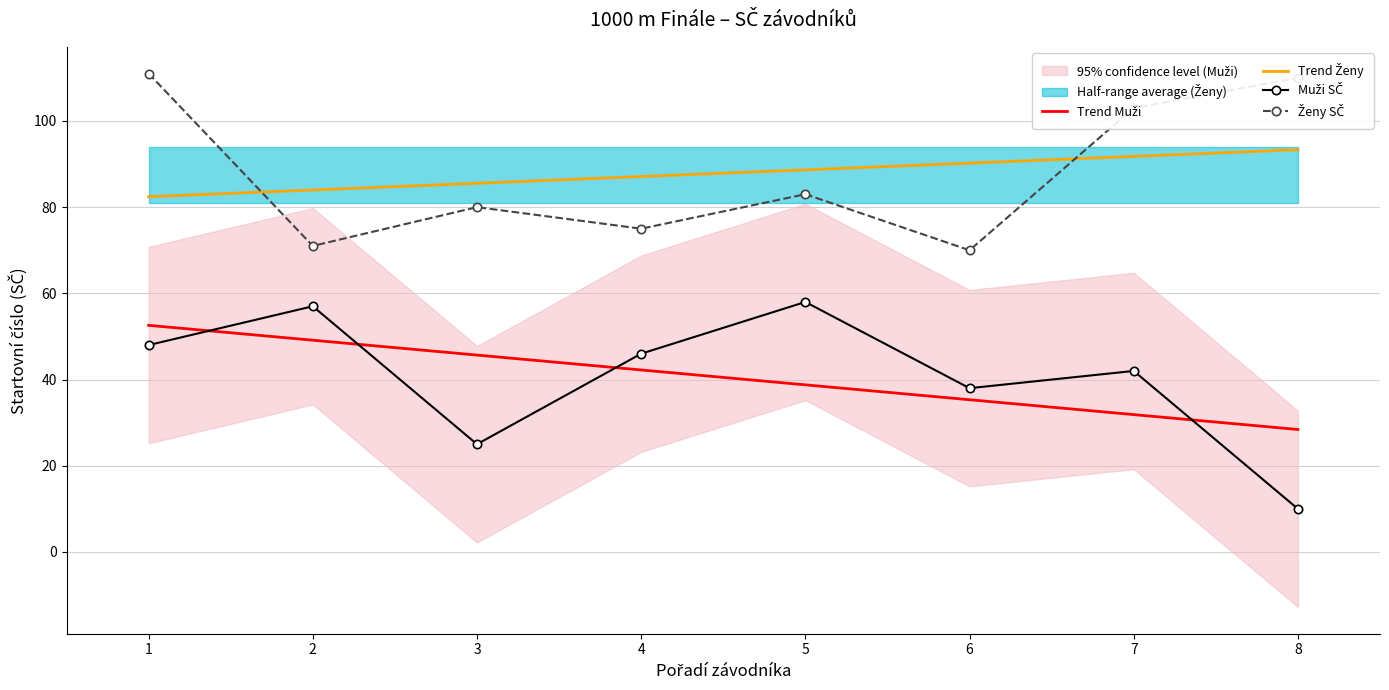

Reading right to left, what are all the values shown in this chart?

Trend Muži: 8=28.4	7=31.9	6=35.3	5=38.8	4=42.2	3=45.7	2=49.1	1=52.6
Trend Ženy: 8=93.3	7=91.8	6=90.2	5=88.7	4=87.1	3=85.5	2=84.0	1=82.4
Muži SČ: 8=10.0	7=42.0	6=38.0	5=58.0	4=46.0	3=25.0	2=57.0	1=48.0
Ženy SČ: 8=110.0	7=103.0	6=70.0	5=83.0	4=75.0	3=80.0	2=71.0	1=111.0